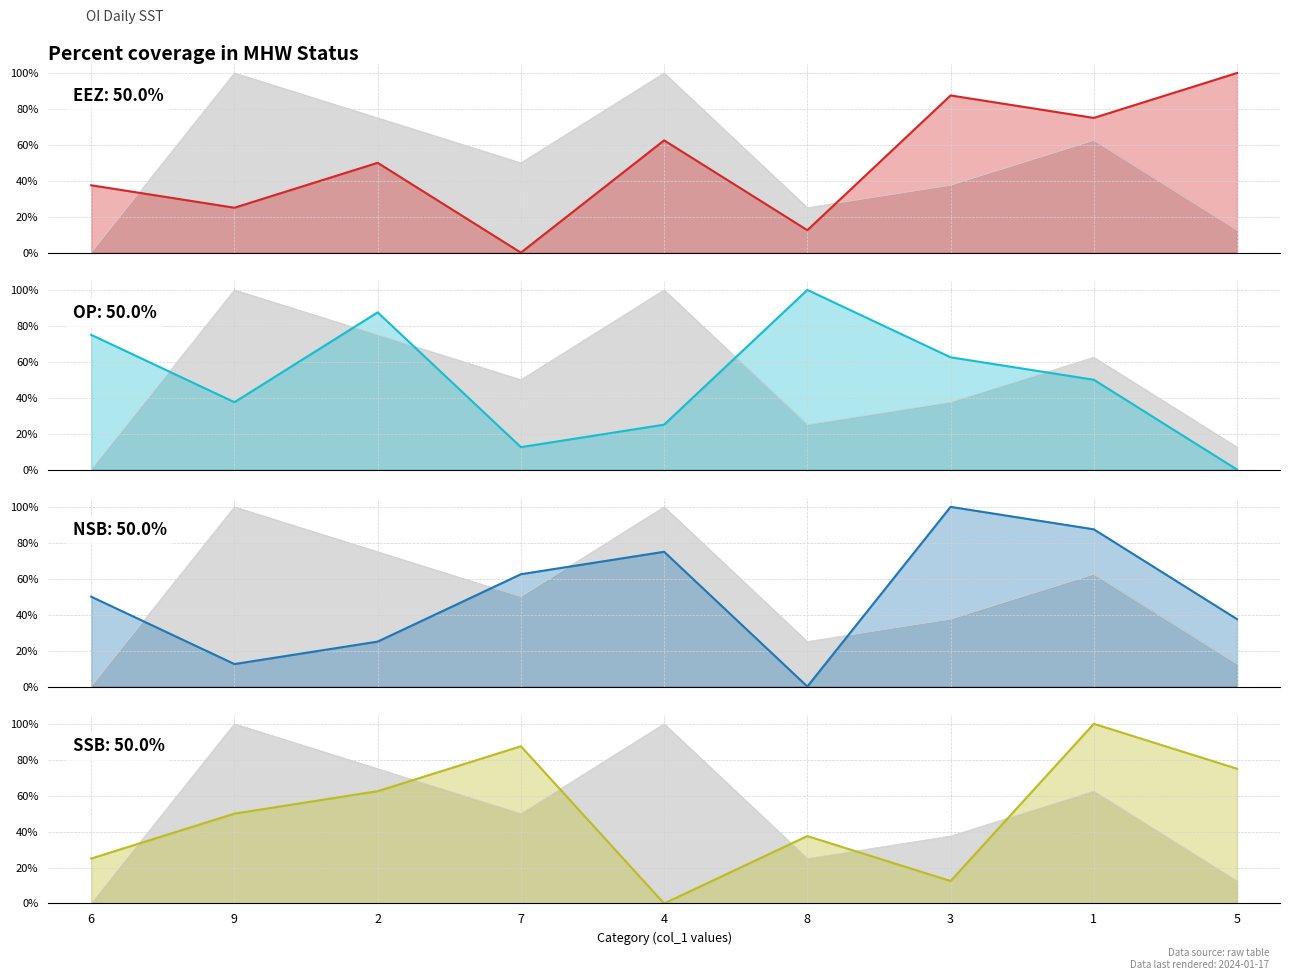

Count the number of data series in this chart.

4